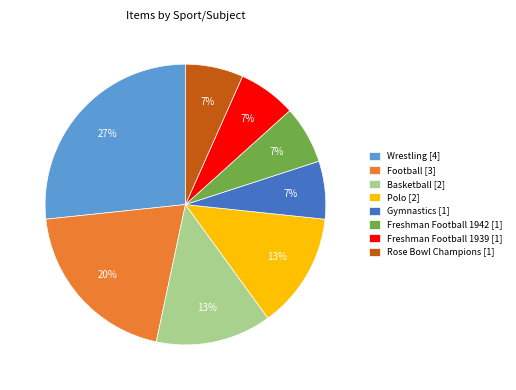

What is the ratio of the value at Rose Bowl Champions [1] to the value at Polo [2]?

0.5